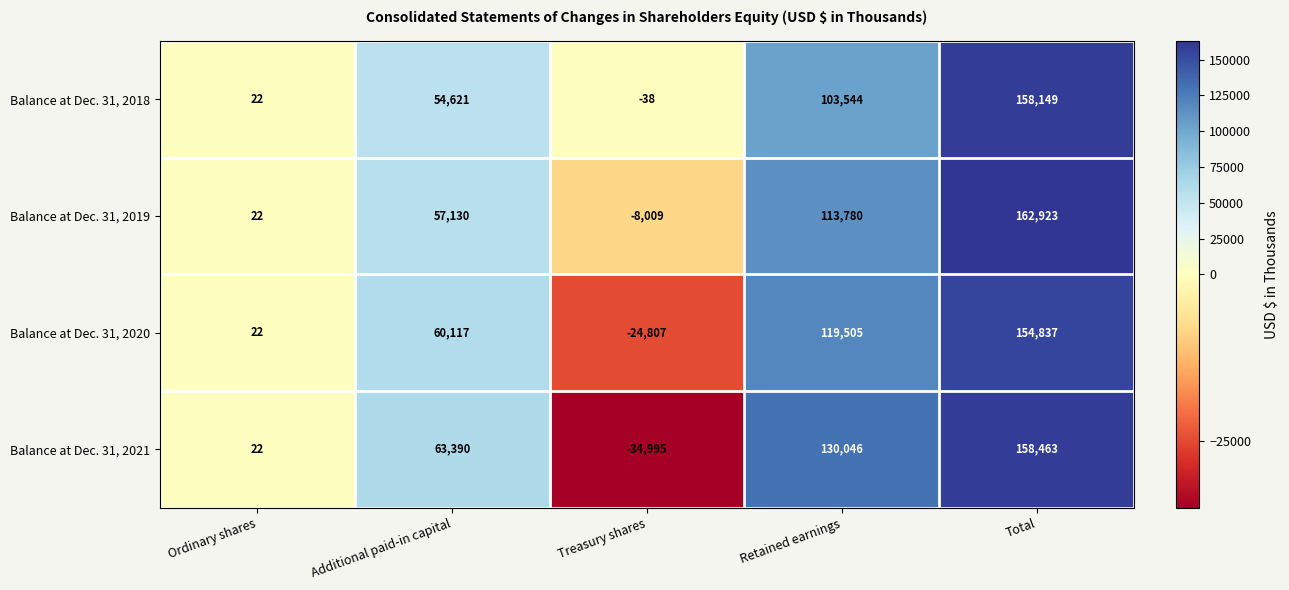

What is the difference between the highest and lowest values at Retained earnings?

26502